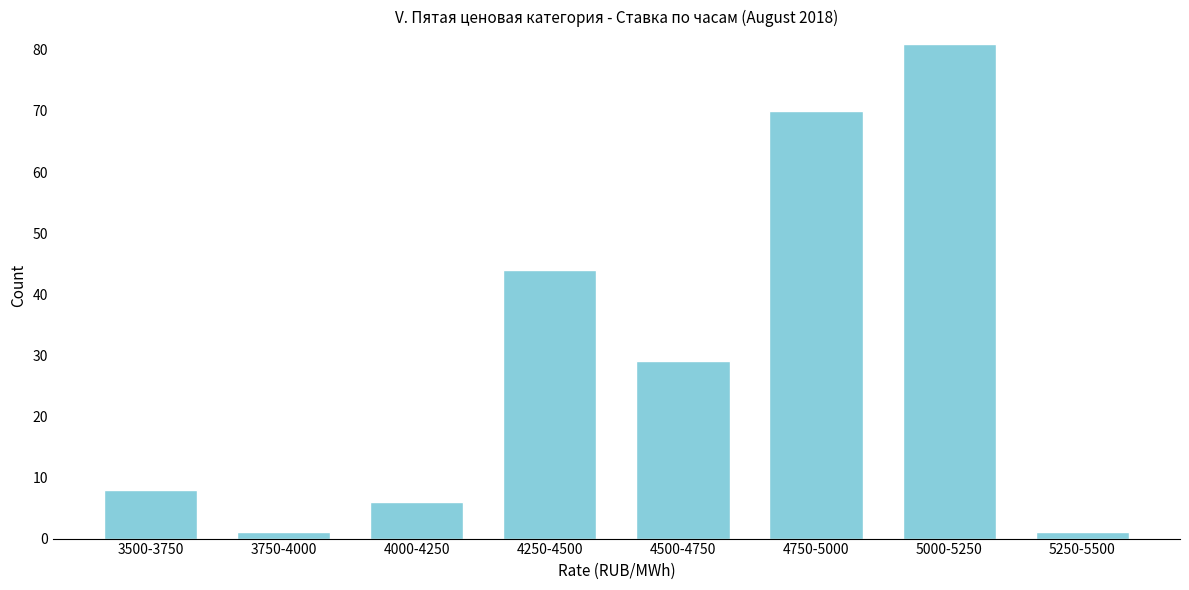

Reading left to right, extract all data points from this chart.

3500-3750=8	3750-4000=1	4000-4250=6	4250-4500=44	4500-4750=29	4750-5000=70	5000-5250=81	5250-5500=1